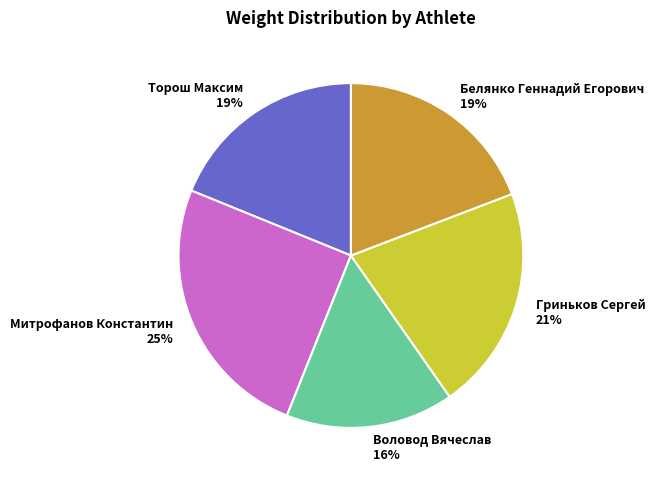

Do Митрофанов Константин and Торош Максим together represent more than half of the pie?

No